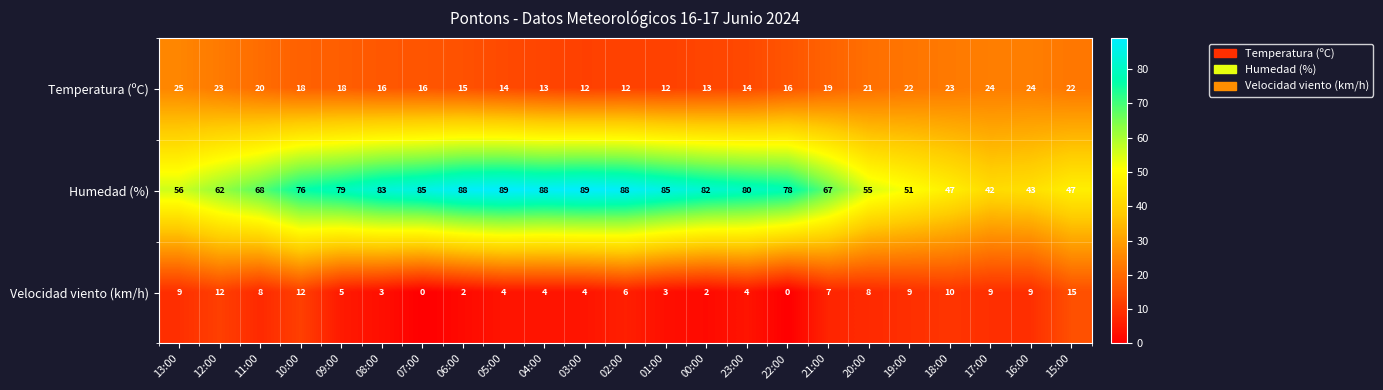

Count the number of data series in this chart.

3